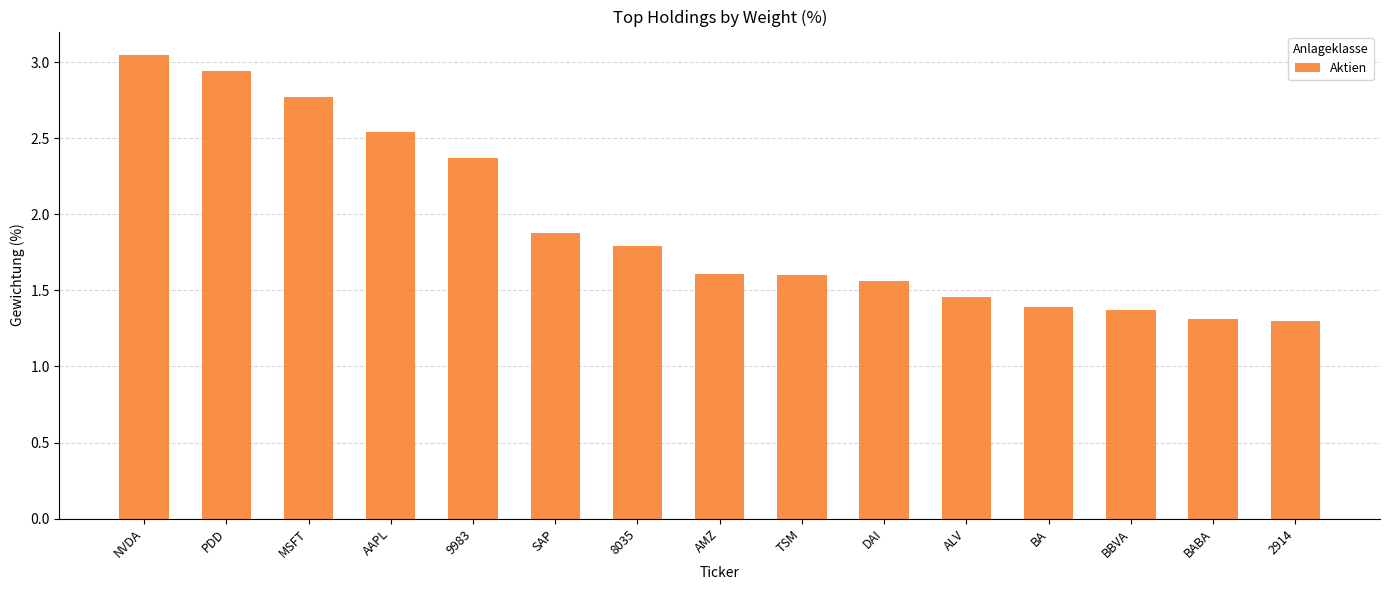

What value does the data have at 2914?

1.3